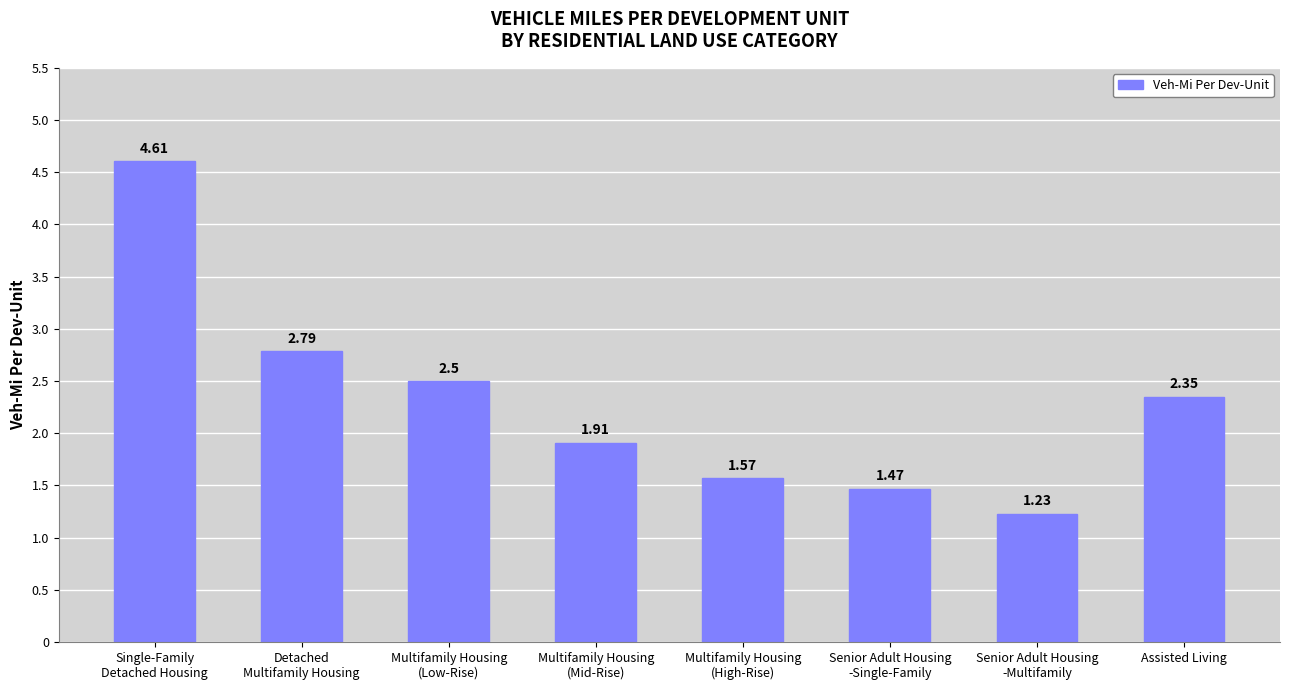

Which category has the lowest value across all series?

Senior Adult Housing
-Multifamily